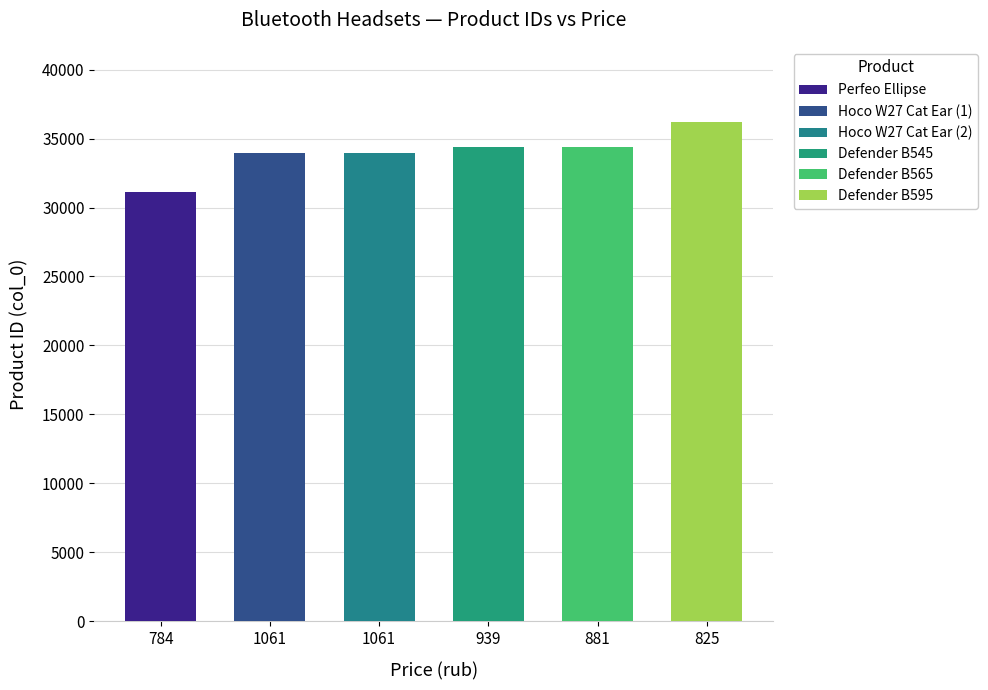

What is the maximum value shown in the chart?

36224